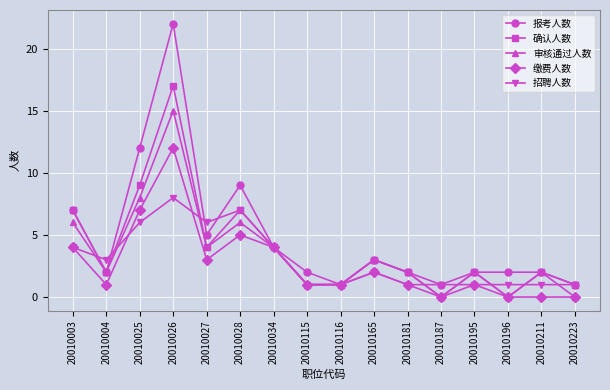

What is the difference between the highest and lowest values at 20010027?

3